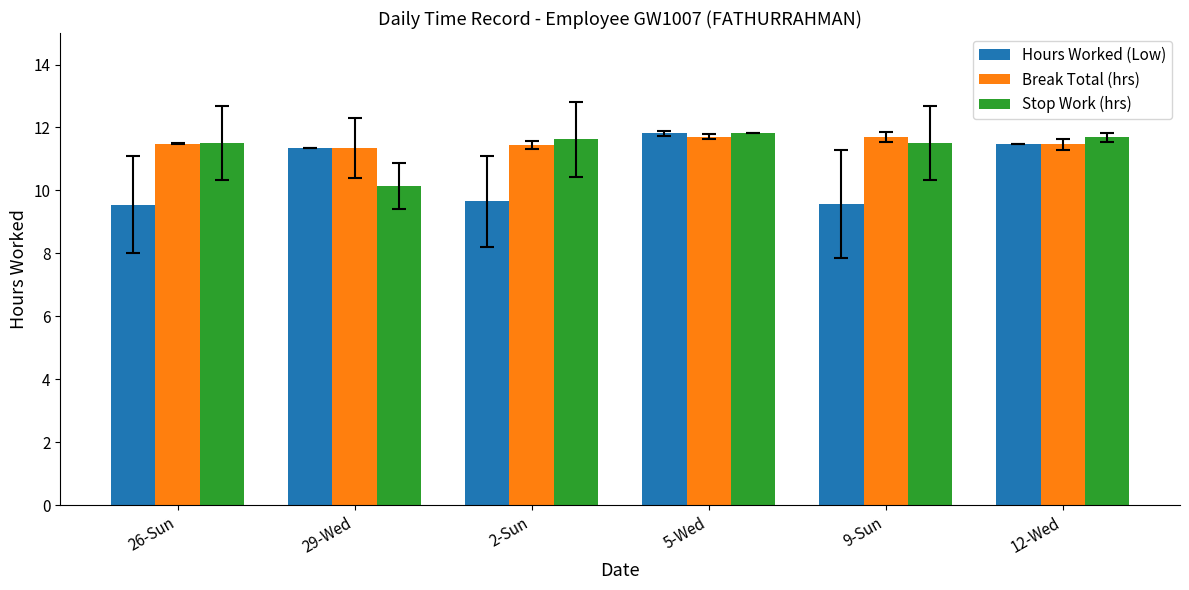

What is the label of the 5th bar from the right?

29-Wed